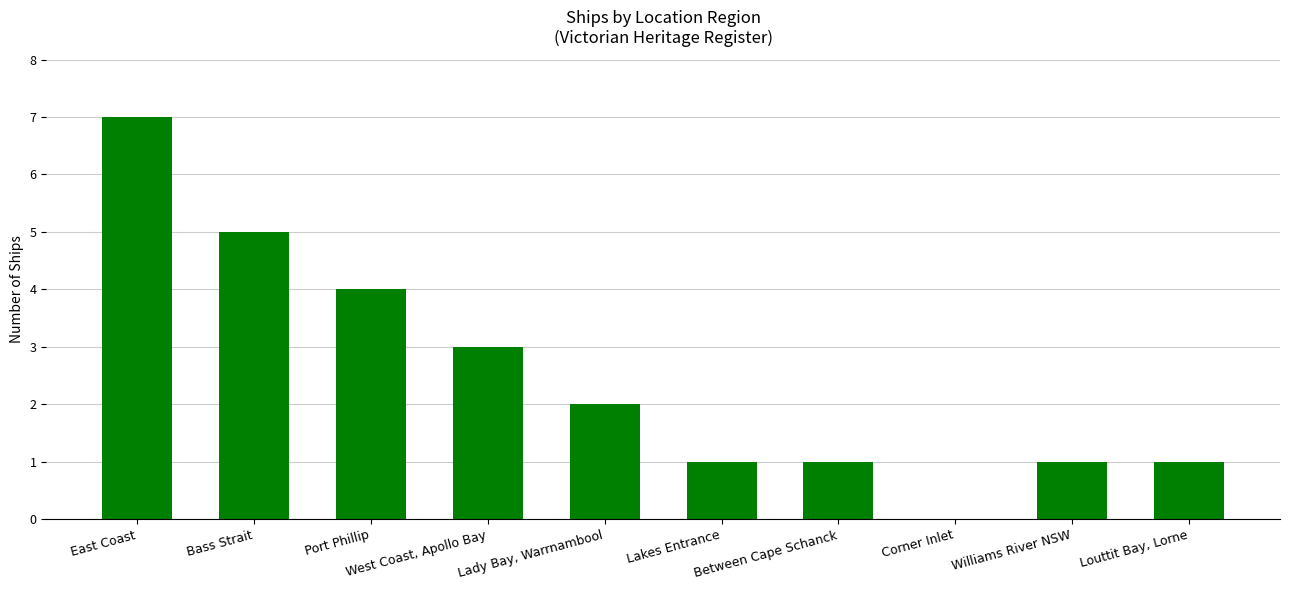

What is the sum of all values?

25